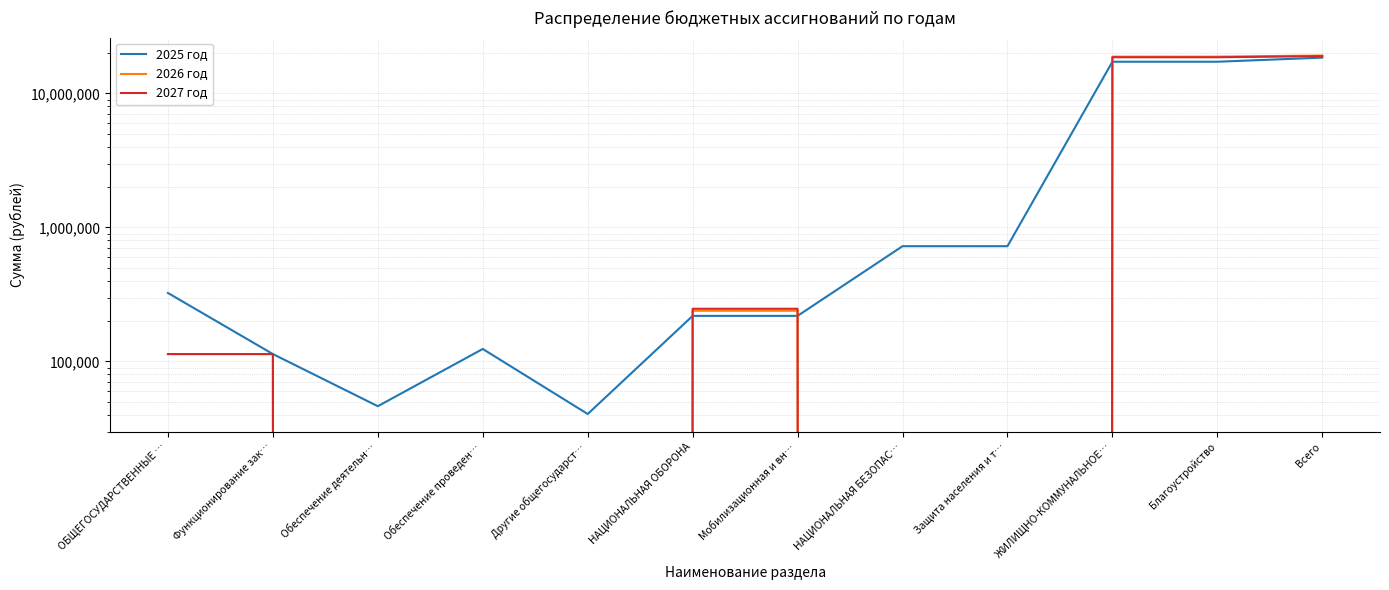

How many interior local valleys does the 2025 год series have?

2